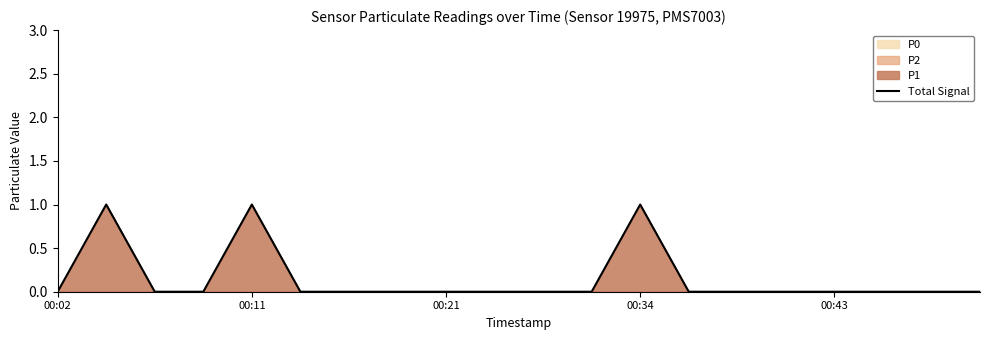

What is the difference between the second highest and second lowest values?

1